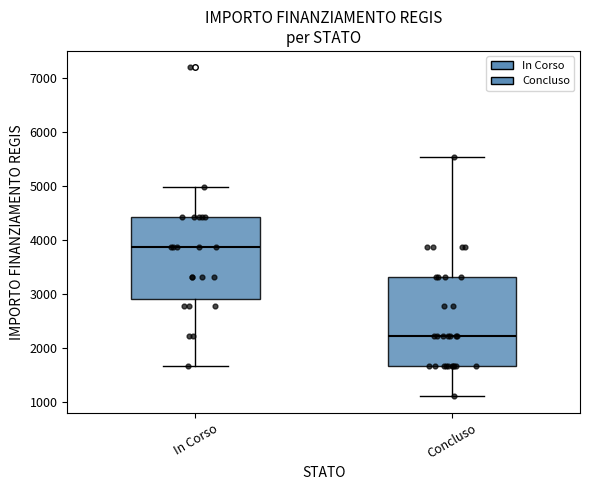

Reading left to right, read every box against the y-axis: the position of its median line, the range the box covers, and the ends of its whiskers. The values are not printed on the chart, so give them approximately, as read against the axis.

In Corso: median 3900, box 2900 to 4400, whiskers 1700 to 5000
Concluso: median 2200, box 1700 to 3300, whiskers 1100 to 5500